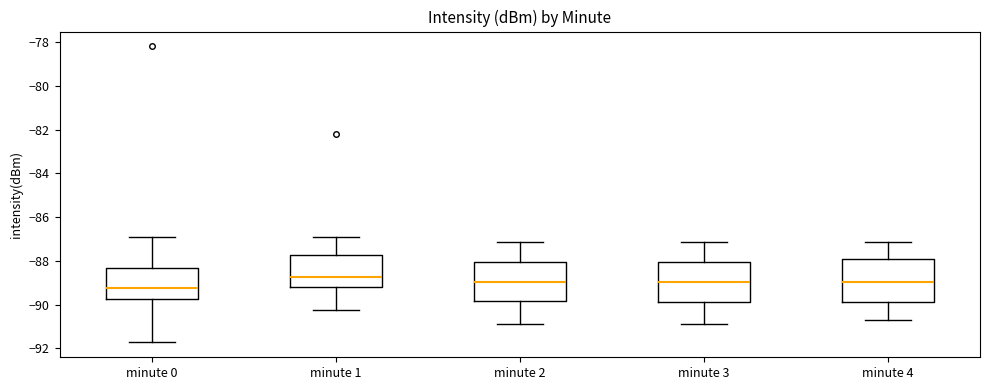

Where does the lower whisker of the box for minute 3 end on the y-axis? The values are not printed on the chart, so give them approximately, as read against the axis.

-90.8